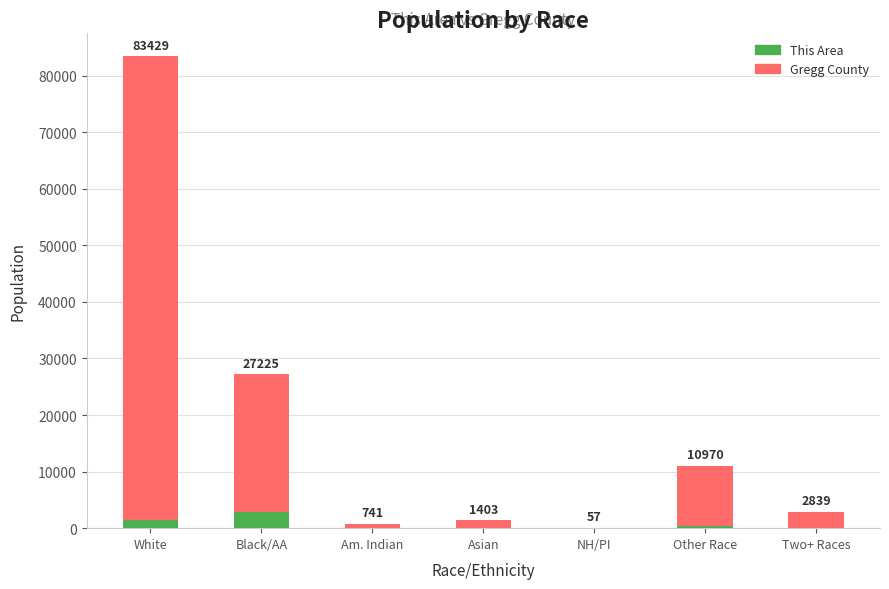

Rank the series at Two+ Races from lowest to highest value.

This Area, Gregg County